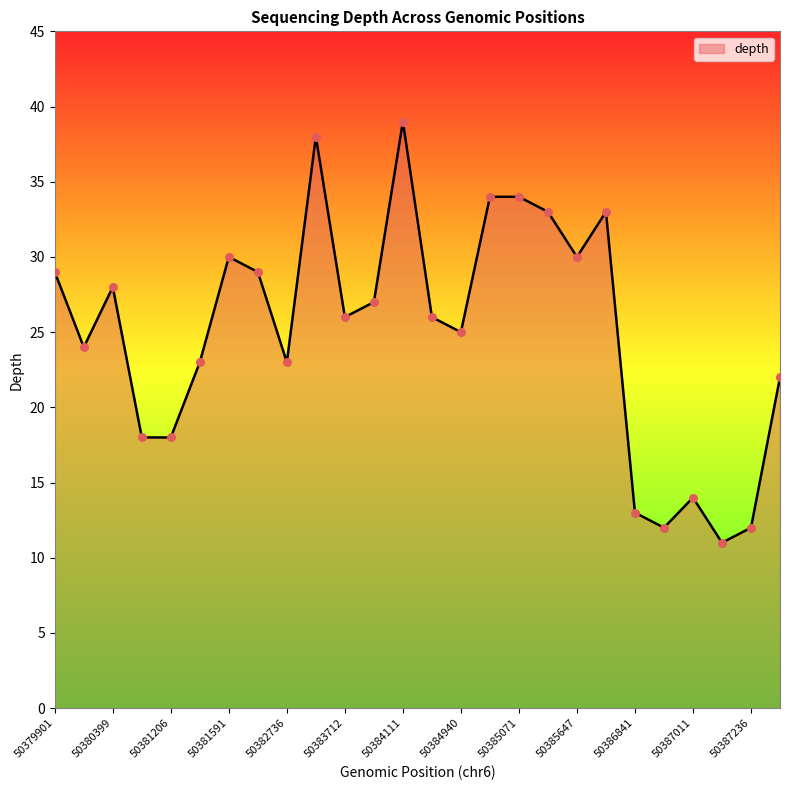

What is the minimum value shown in the chart?

11